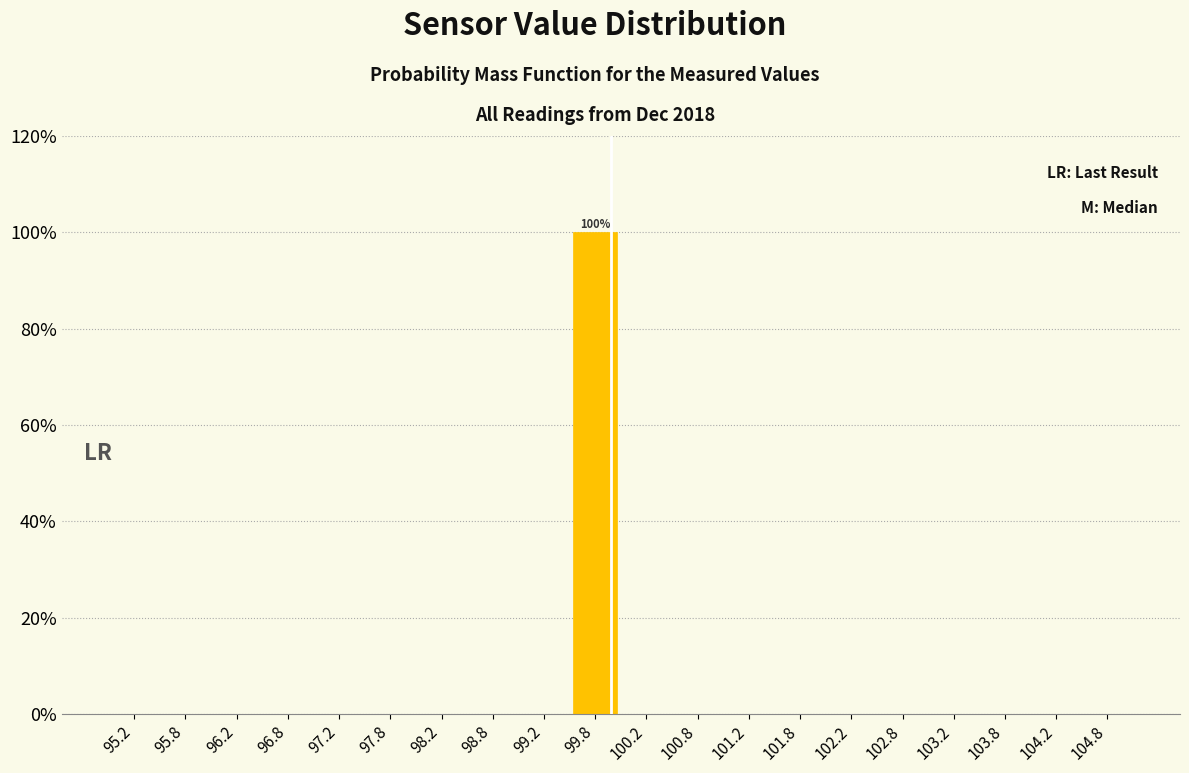

Over which range of the x-axis is the bar tallest?

99.5 to 100.0